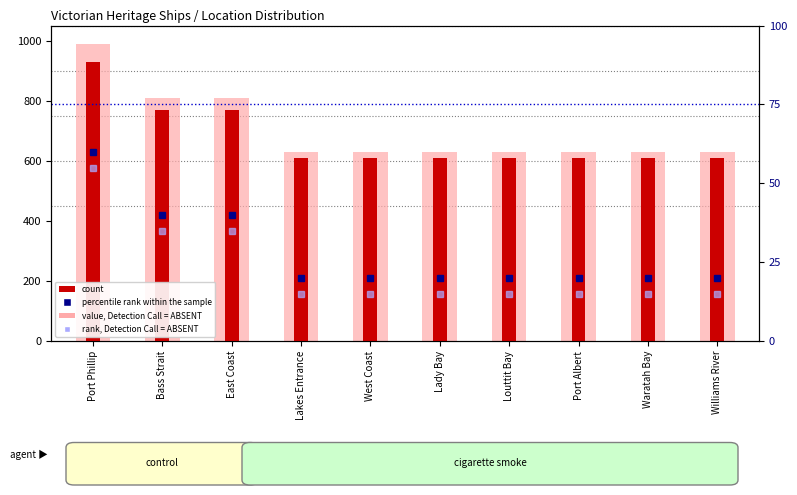

What is the minimum value shown in the chart?

15